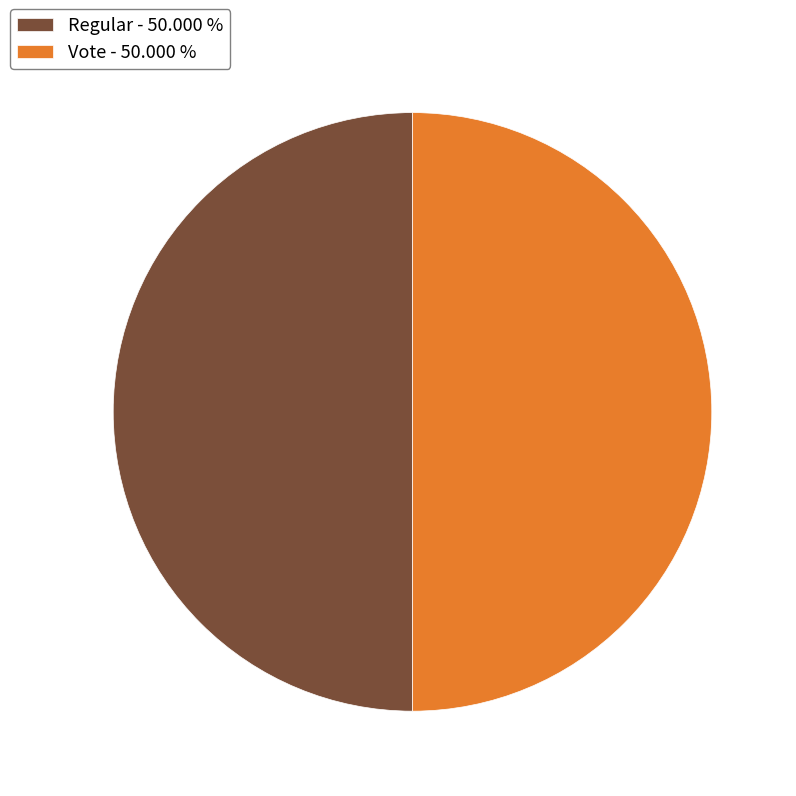

Approximately how many times larger is the value at Vote - 50.000 % compared to Regular - 50.000 %?

1.0